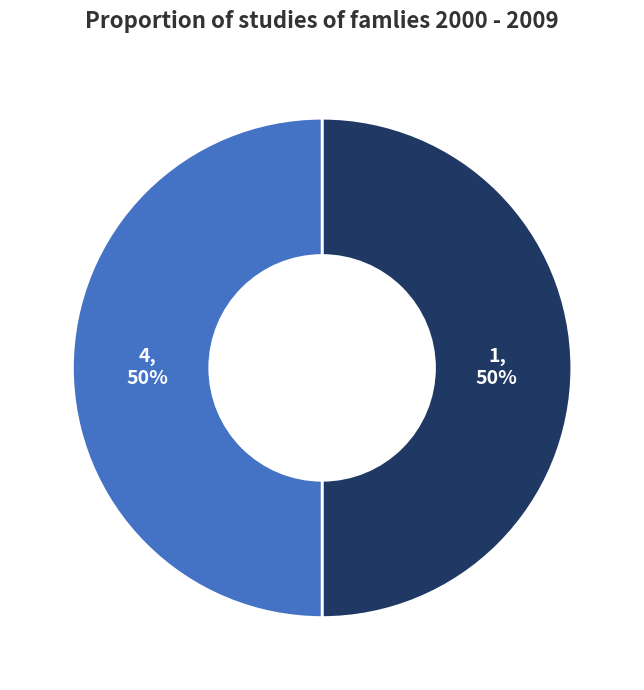

To the nearest percent, what is the average slice percentage?

50%